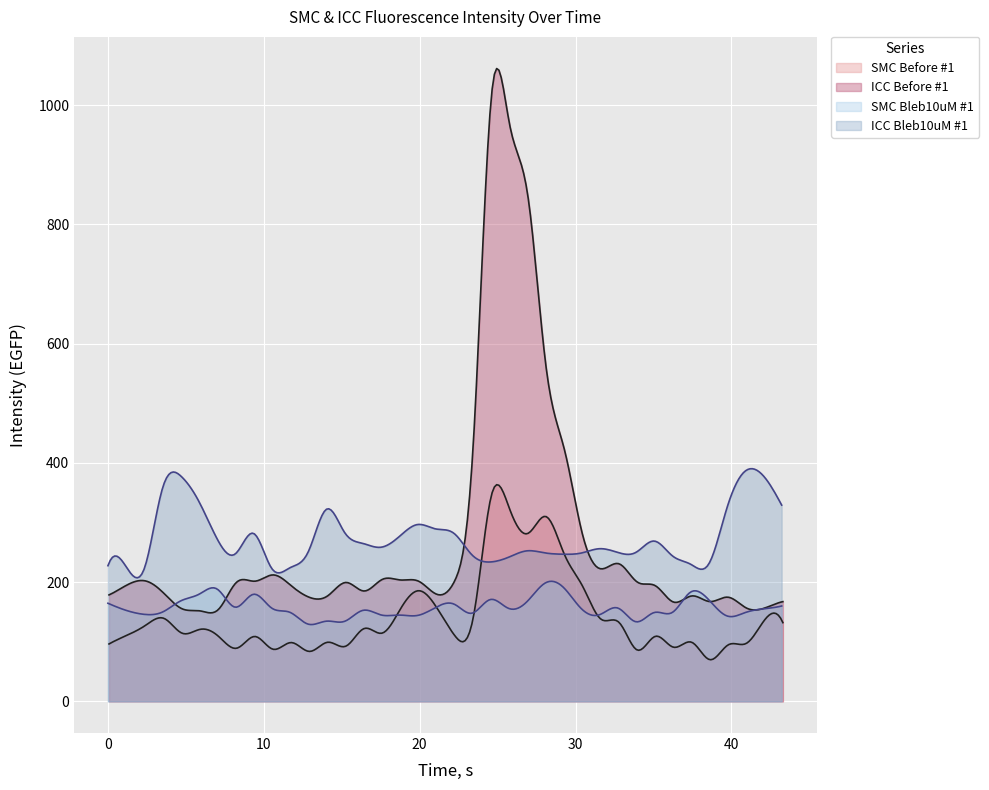

Reading right to left, transcribe all the data shown in this chart.

SMC_Before_#1: 37=132.1	36=136.7	35=97.4	34=94.9	33=69.9	32=99.1	31=90.8	30=109.2	29=86.1	28=132.5	27=138.1	26=193.1	25=246.4	24=310.0	23=281.8	22=321.9	21=346.9	20=141.6	19=109.5	18=156.6	17=185.7	16=155.5	15=114.6	14=122.2	13=92.7	12=99.2	11=83.8	10=98.7	9=87.4	8=108.9	7=89.2	6=109.1	5=120.9	4=114.4	3=139.3	2=127.7	1=111.3	0=96.3
SMC_Bleb_#1: 37=160.0	36=155.3	35=149.0	34=143.3	33=170.3	32=183.4	31=149.3	30=149.1	29=133.5	28=156.6	27=145.4	26=155.4	25=191.6	24=198.3	23=166.9	22=156.0	21=170.9	20=147.9	19=163.3	18=157.6	17=144.1	16=144.8	15=145.0	14=152.7	13=134.3	12=134.6	11=129.5	10=149.4	9=156.4	8=179.7	7=158.0	6=188.4	5=179.7	4=168.6	3=149.9	2=146.0	1=152.7	0=164.6
ICC_Before_#1: 37=167.3	36=156.6	35=156.6	34=174.7	33=167.4	32=176.9	31=166.5	30=194.0	29=200.2	28=230.8	27=222.4	26=279.2	25=422.3	24=558.9	23=846.3	22=966.0	21=1018.5	20=435.0	19=203.9	18=179.6	17=201.5	16=203.6	15=204.7	14=185.1	13=199.5	12=177.1	11=174.5	10=193.8	9=212.2	8=201.6	7=200.1	6=154.3	5=151.8	4=155.3	3=181.3	2=202.0	1=195.6	0=178.6
ICC_Bleb_#1: 37=329.3	36=378.2	35=386.5	34=325.3	33=230.8	32=230.1	31=244.1	30=269.0	29=250.1	28=249.9	27=256.1	26=248.9	25=246.9	24=249.1	23=252.5	22=241.8	21=233.9	20=245.5	19=282.0	18=289.3	17=296.7	16=276.5	15=258.6	14=265.0	13=283.3	12=322.3	11=250.7	10=224.2	9=222.9	8=281.8	7=247.5	6=272.5	5=335.2	4=378.1	3=357.8	2=223.0	1=225.8	0=227.6